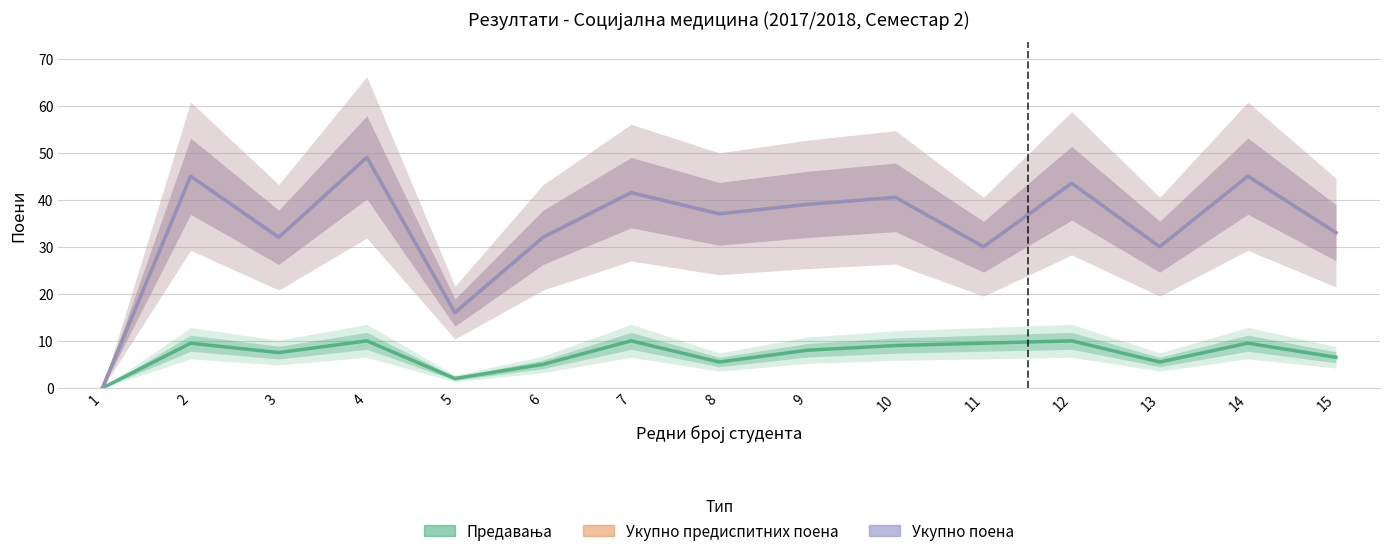

How many interior local peaks does the Укупно предиспитних поена series have?

6